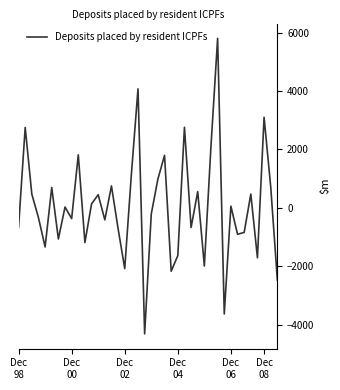

Count the number of data series in this chart.

1